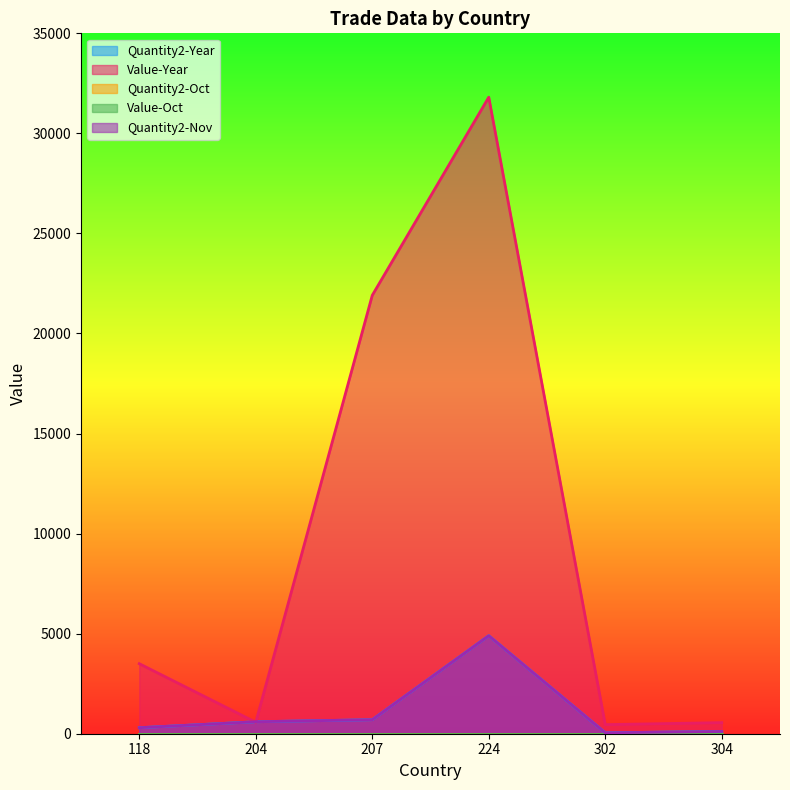

Reading left to right, transcribe all the data shown in this chart.

Quantity2-Year: 300	598	700	4898	45	113
Value-Year: 3500	572	21908	31809	454	554
Quantity2-Nov: 300	598	700	4898	45	113